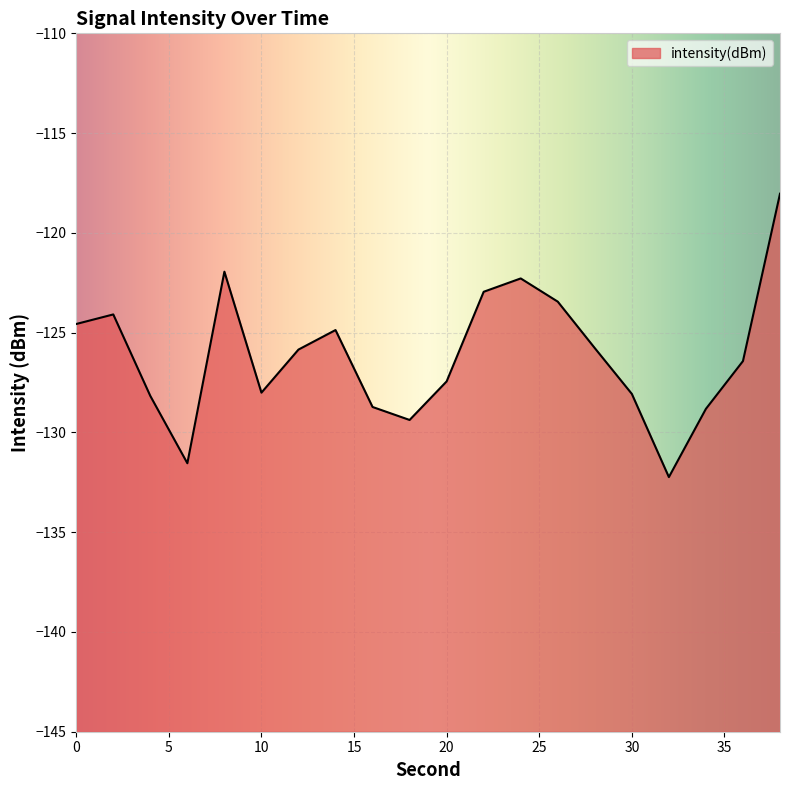

Reading right to left, transcribe all the data shown in this chart.

-118.0	-126.4	-128.8	-132.2	-128.1	-125.8	-123.4	-122.3	-123.0	-127.4	-129.4	-128.7	-124.9	-125.8	-128.0	-121.9	-131.5	-128.2	-124.1	-124.6